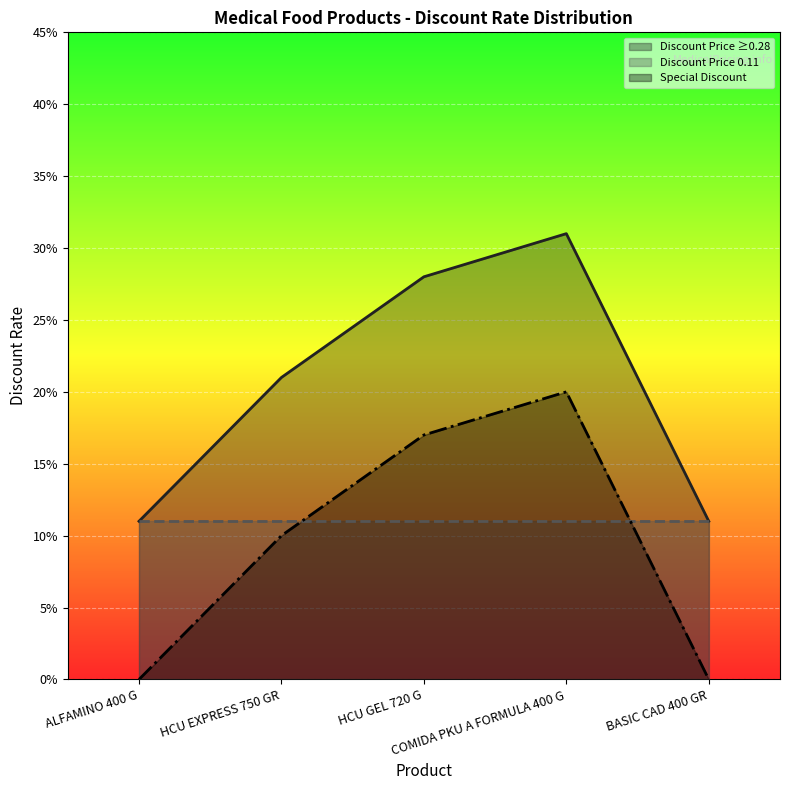

Rank the series at COMIDA PKU A FORMULA 400 G from highest to lowest value.

Discount Price ≥0.28, Special Discount, Discount Price 0.11